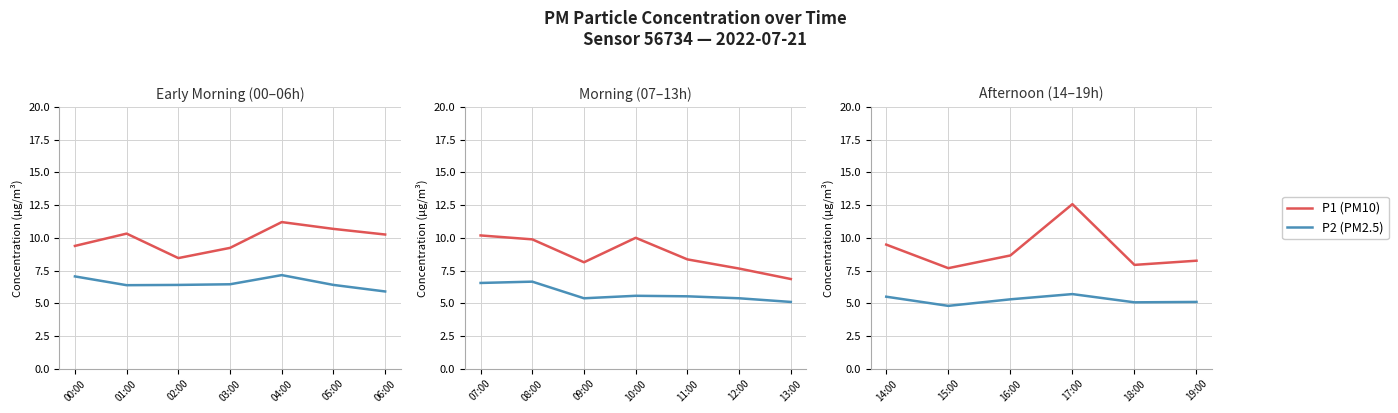

List the series in order of their overall mean, lowest first.

P2 (PM2.5), P1 (PM10)